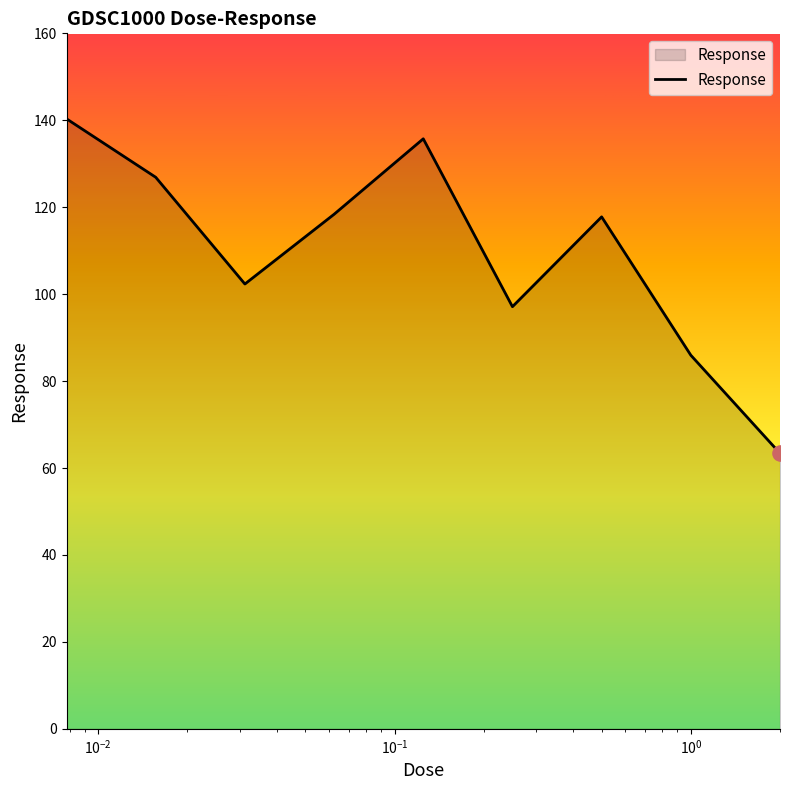

What is the greatest value displayed?

140.3